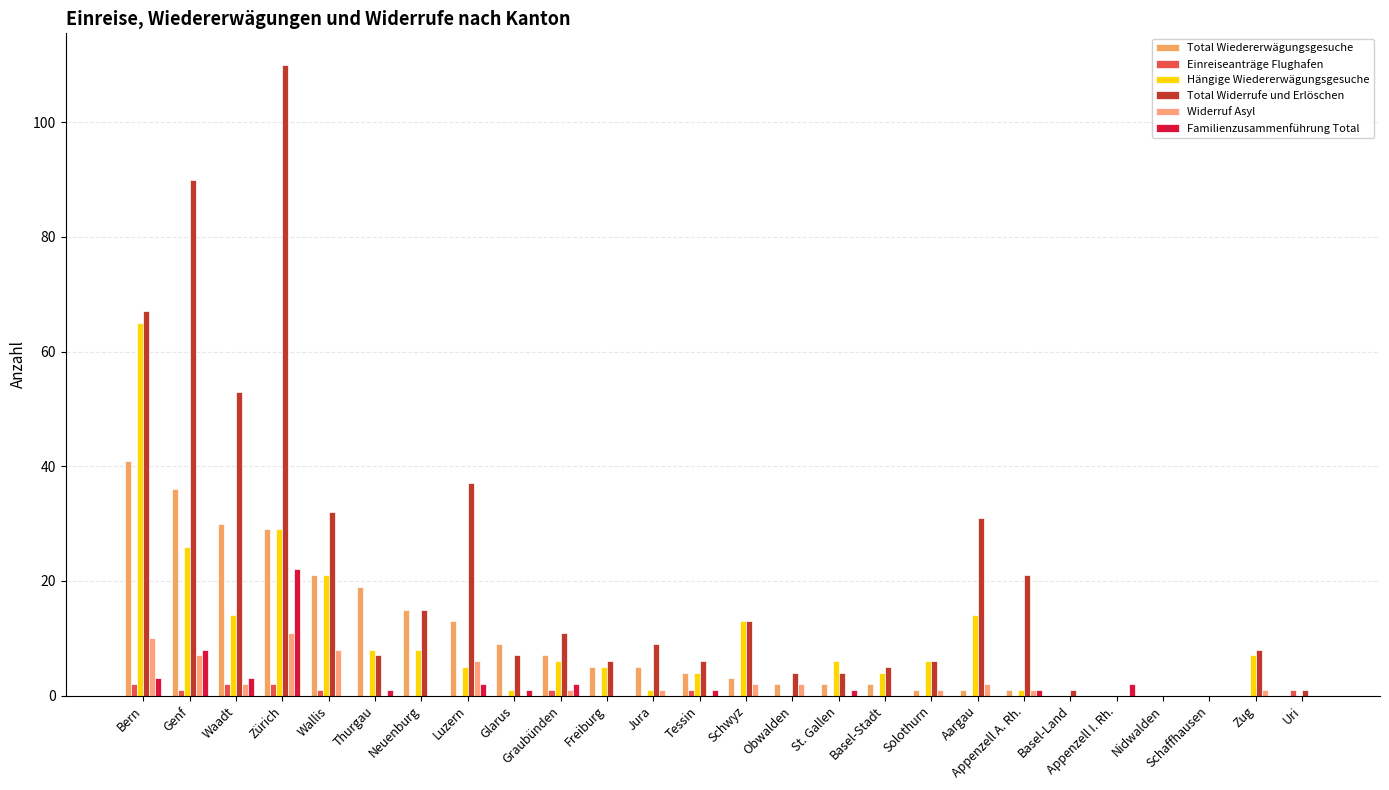

What is the difference between the maximum and second lowest values in the Familienzusammenführung Total series?

22